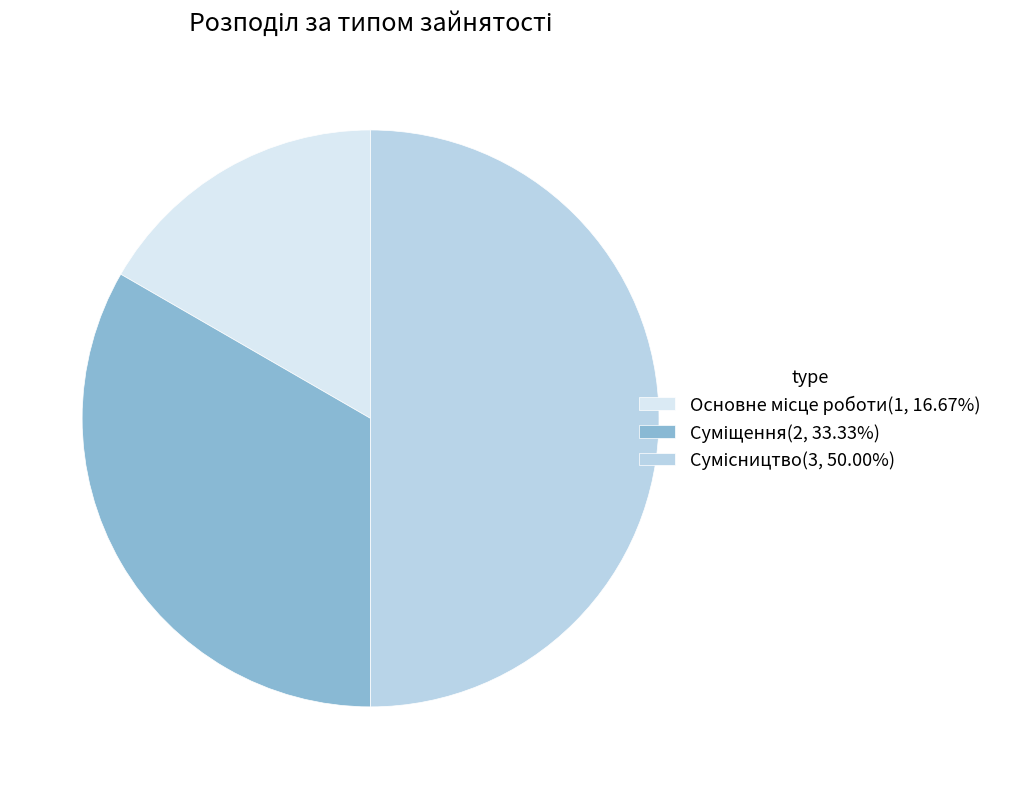

How many segments does this pie chart have?

3